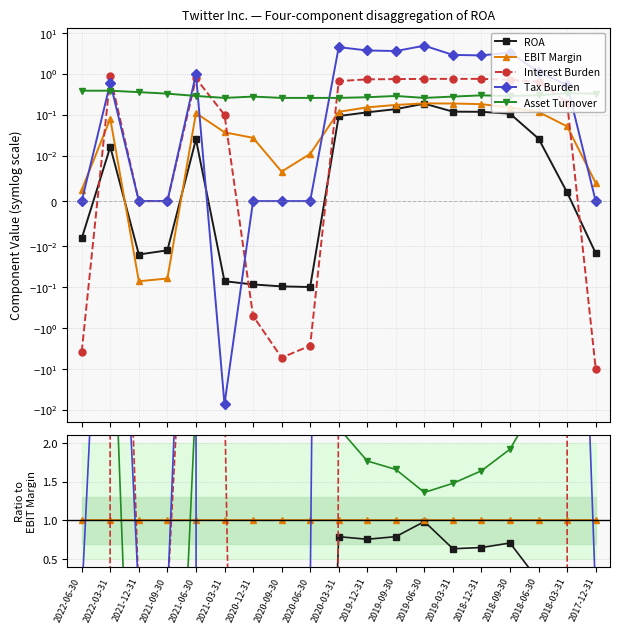

Rank the series at 2019-12-31 from lowest to highest value.

ROA, EBIT Margin, Asset Turnover, Interest Burden, Tax Burden